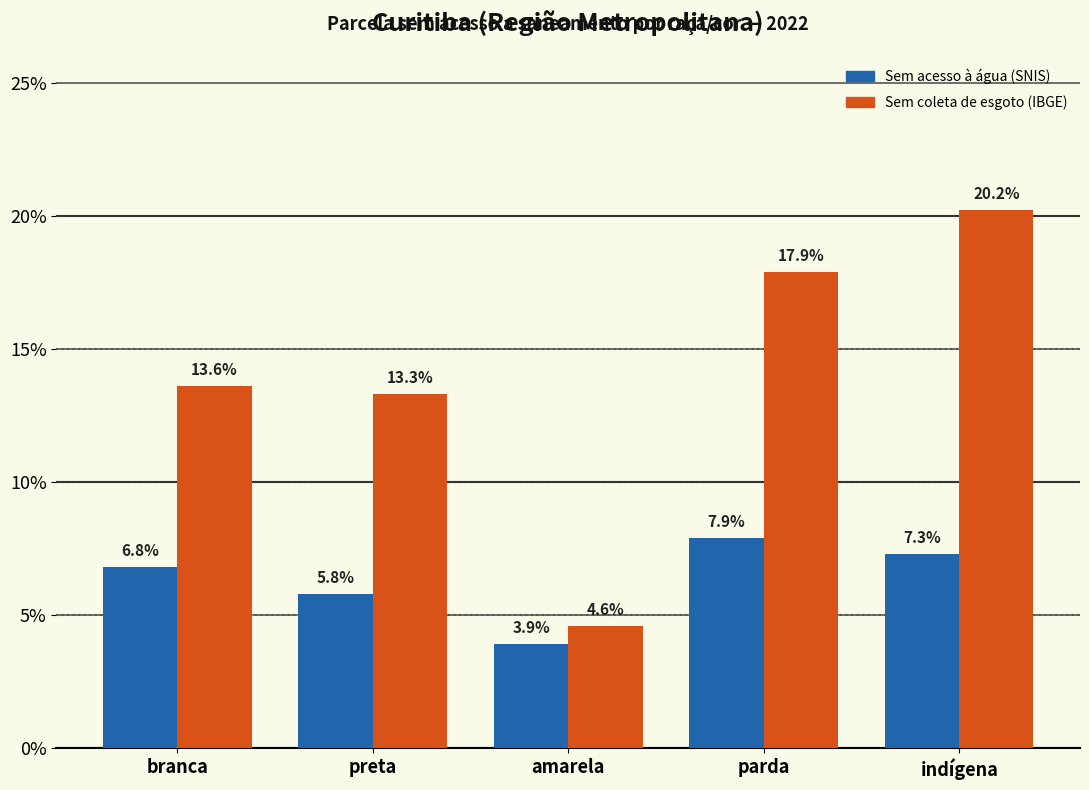

What position from the right is parda?

2